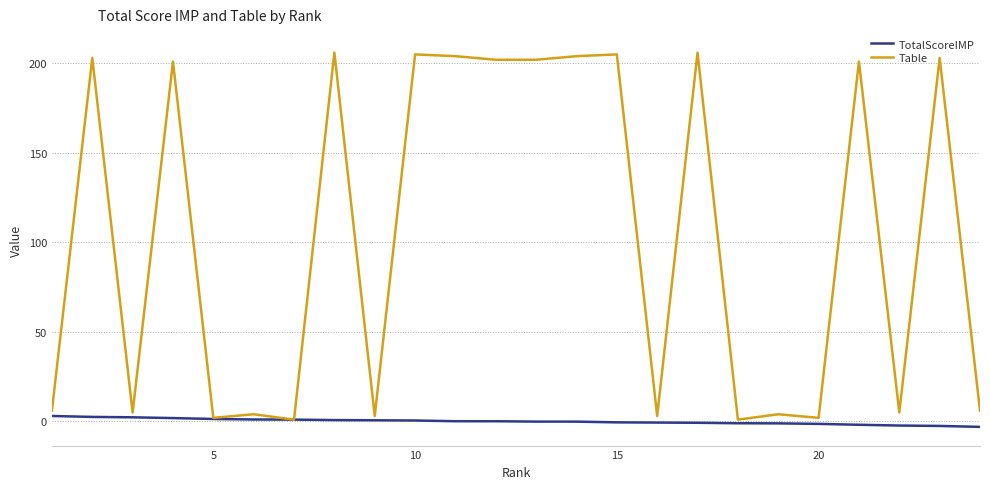

Rank the series by their maximum value, from lowest to highest.

TotalScoreIMP, Table